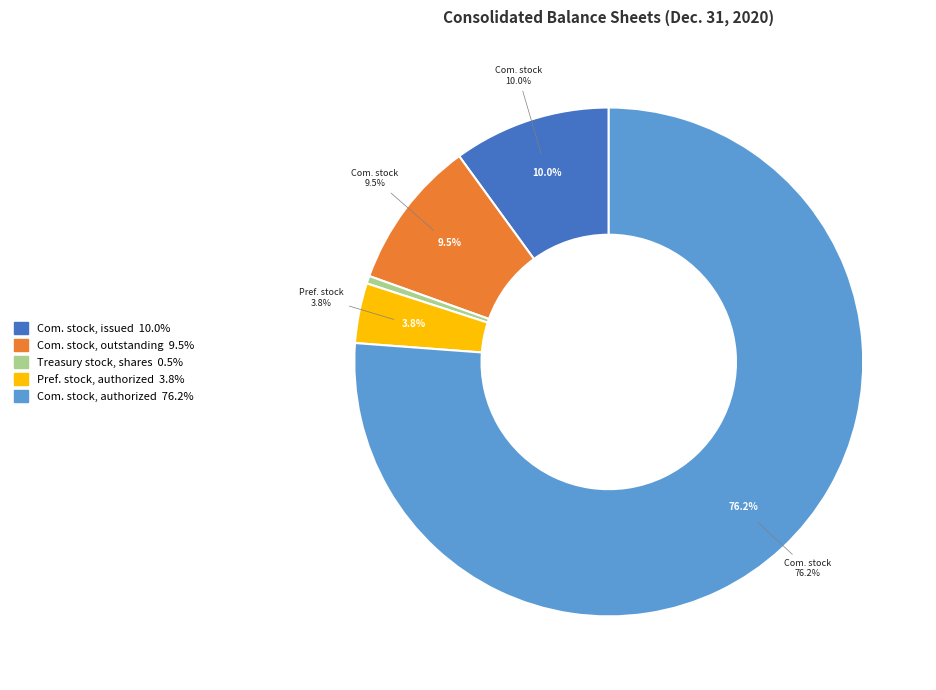

Which slice is the smallest?

Treasury stock, shares (in shares)